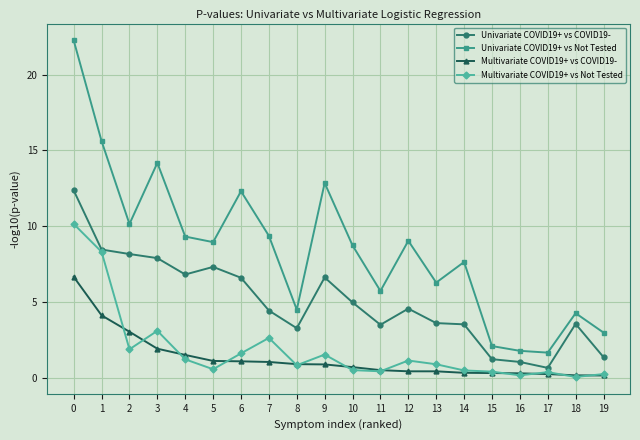

List the series in order of their peak value, highest first.

Univariate COVID19+ vs Not Tested, Univariate COVID19+ vs COVID19-, Multivariate COVID19+ vs Not Tested, Multivariate COVID19+ vs COVID19-